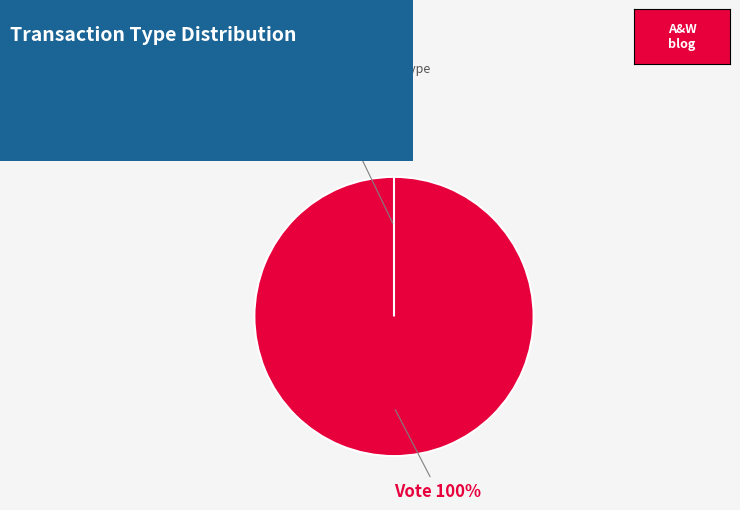

To the nearest percent, what portion does Vote represent?

100%